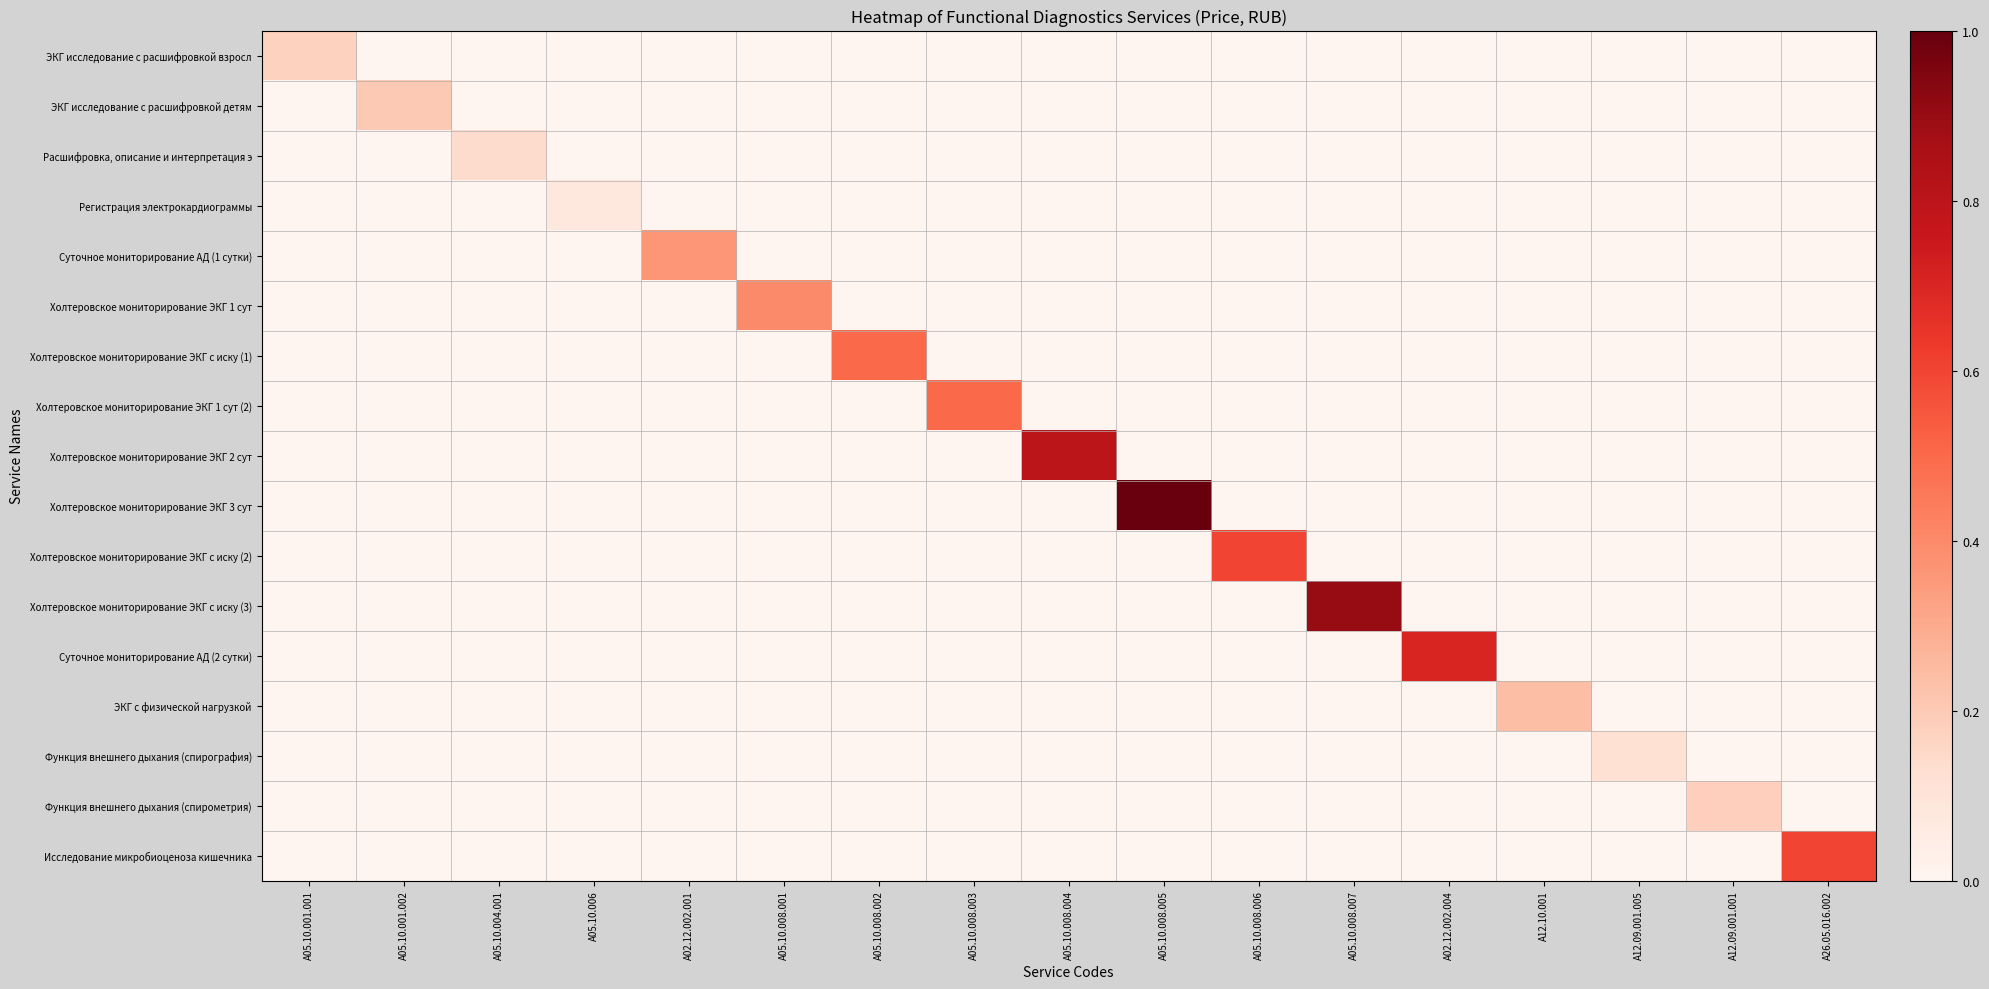

Rank the series at A05.10.008.002 from highest to lowest value.

Холтеровское мониторирование ЭКГ с иску (1), ЭКГ исследование с расшифровкой взросл, ЭКГ исследование с расшифровкой детям, Расшифровка, описание и интерпретация э, Регистрация электрокардиограммы, Суточное мониторирование АД (1 сутки), Холтеровское мониторирование ЭКГ 1 сут, Холтеровское мониторирование ЭКГ 1 сут (2), Холтеровское мониторирование ЭКГ 2 сут, Холтеровское мониторирование ЭКГ 3 сут, Холтеровское мониторирование ЭКГ с иску (2), Холтеровское мониторирование ЭКГ с иску (3), Суточное мониторирование АД (2 сутки), ЭКГ с физической нагрузкой, Функция внешнего дыхания (спирография), Функция внешнего дыхания (спирометрия), Исследование микробиоценоза кишечника